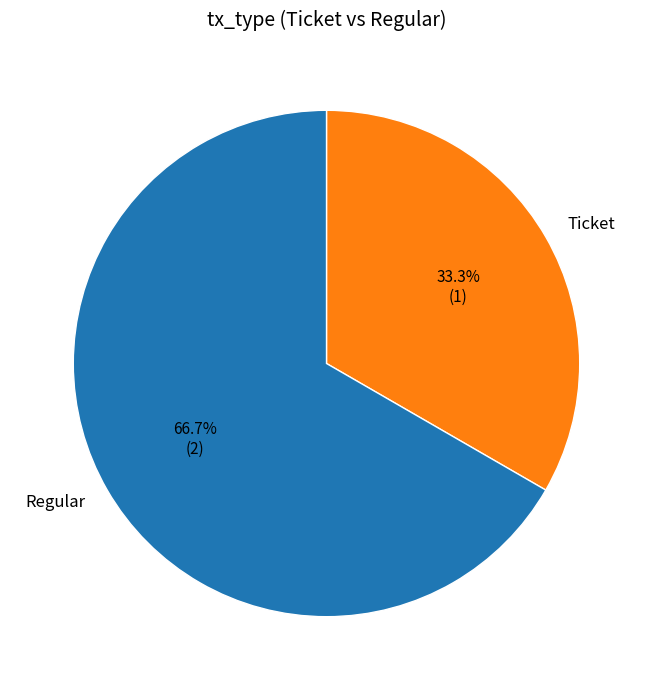

Combined, what portion of the pie is Regular and Ticket?

100.0%